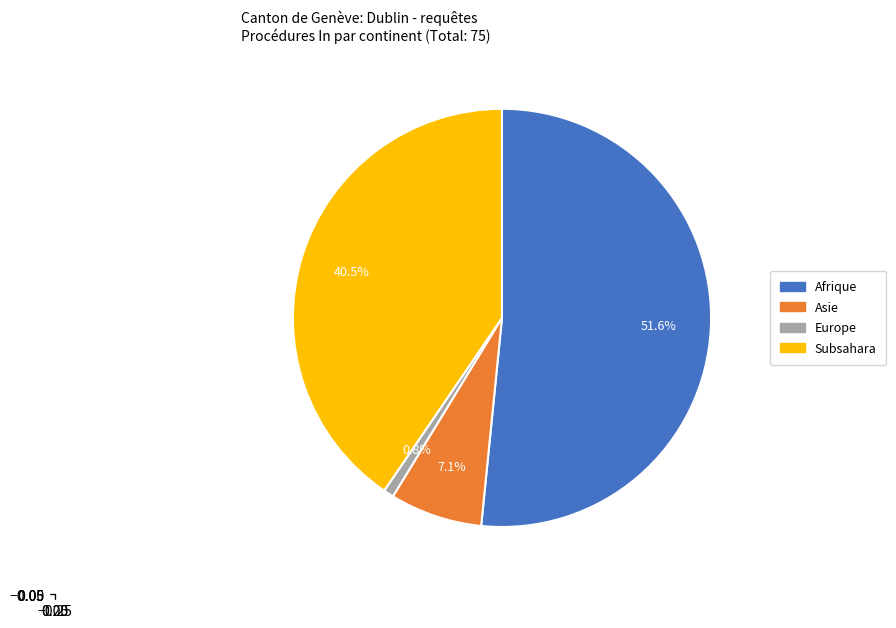

To the nearest percent, what is the difference between the largest and smallest slice percentages?

51%